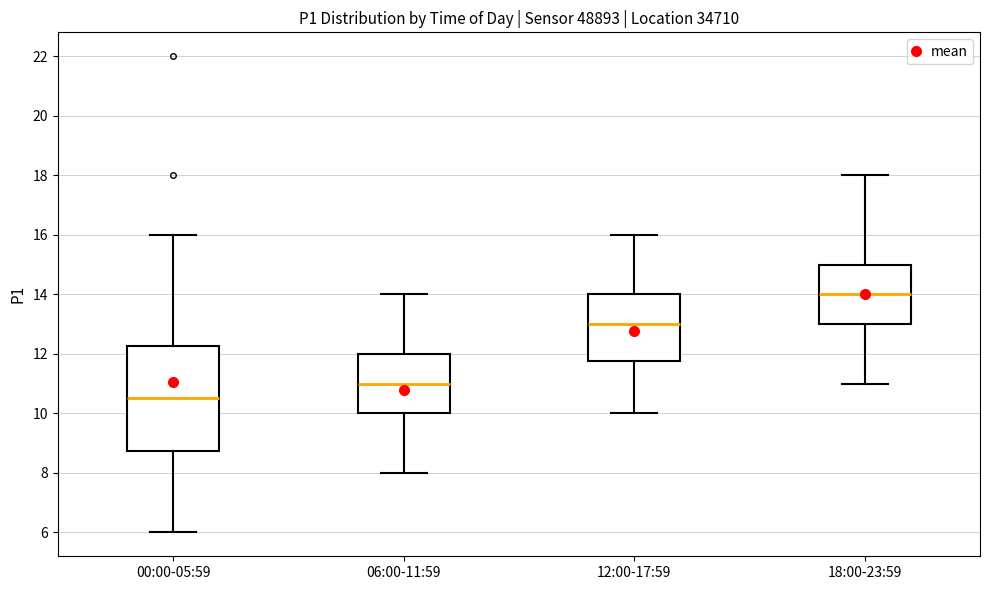

Comparing the boxes themselves (not the whiskers), which one is the tallest?

00:00-05:59